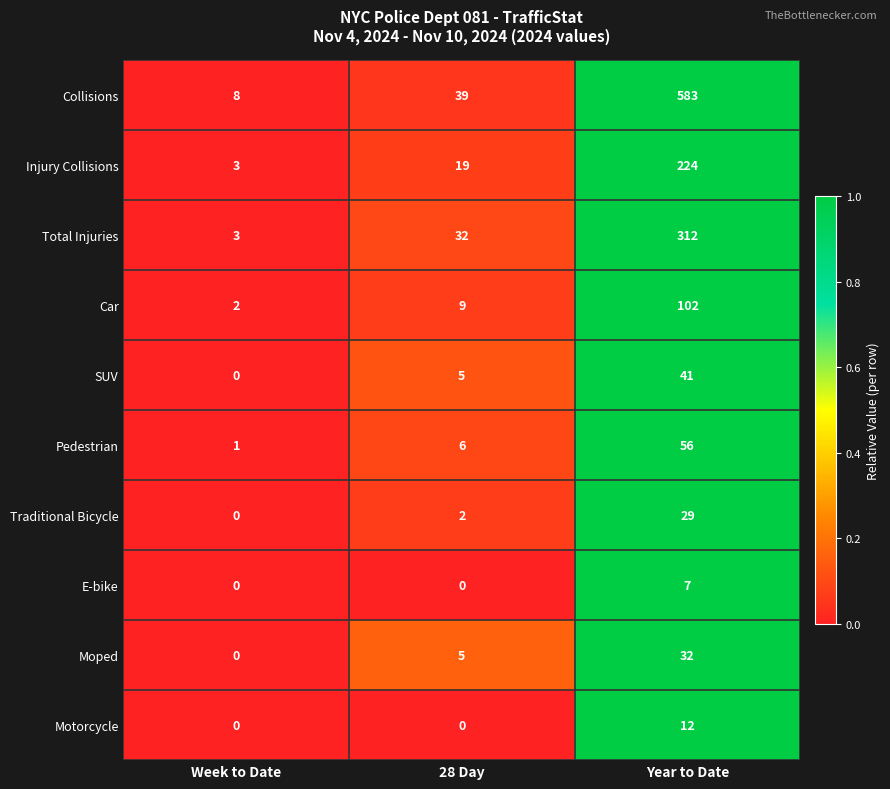

Is it true that Pedestrian equals 99 at Year to Date?

False